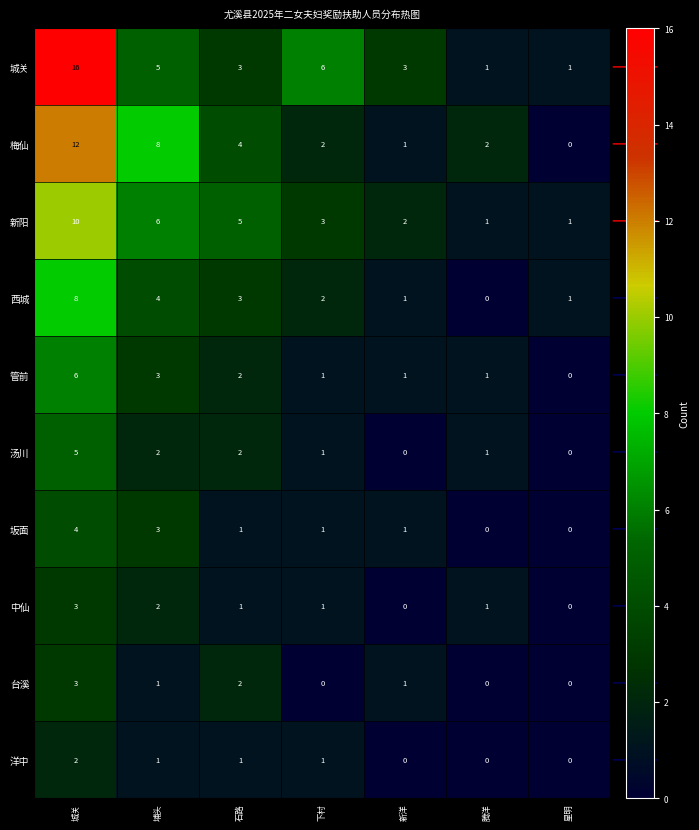

What is the spread (max minus min) of values at 下村?

6